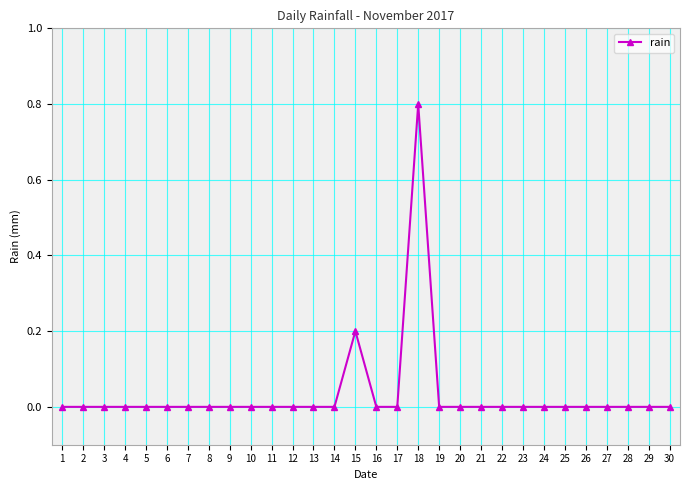

Count the number of data series in this chart.

1